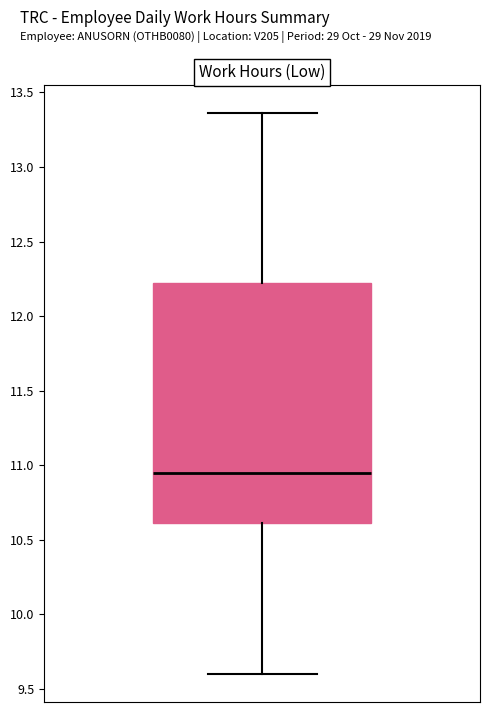

Where is the upper edge of the box on the y-axis? The values are not printed on the chart, so give them approximately, as read against the axis.

12.20